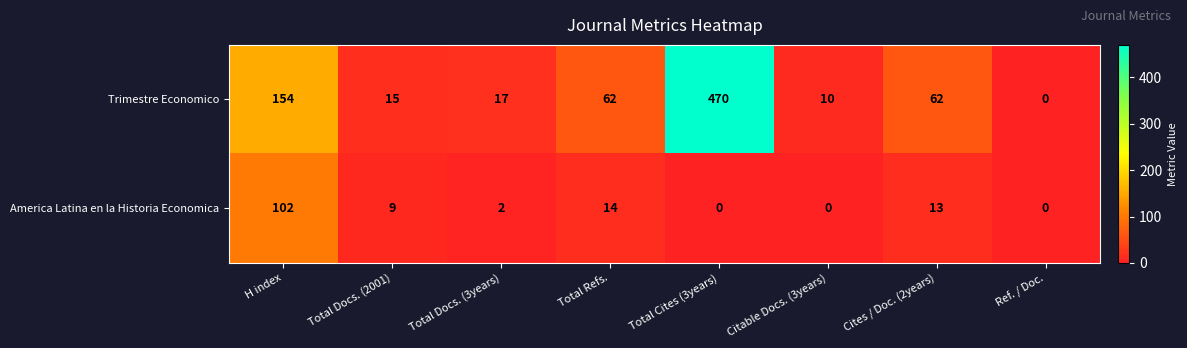

Which category has the lowest value in the Trimestre Economico series?

Ref. / Doc.